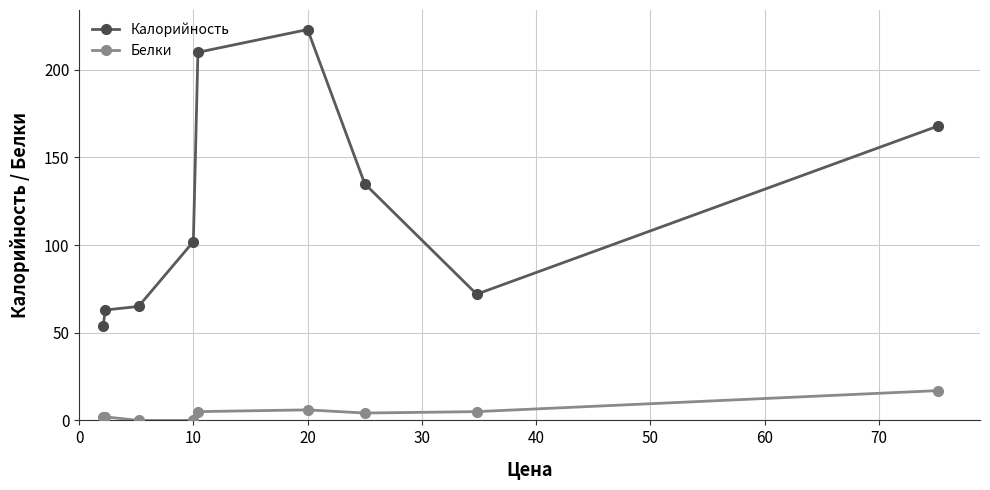

Which series has the largest range (max minus min)?

Калорийность